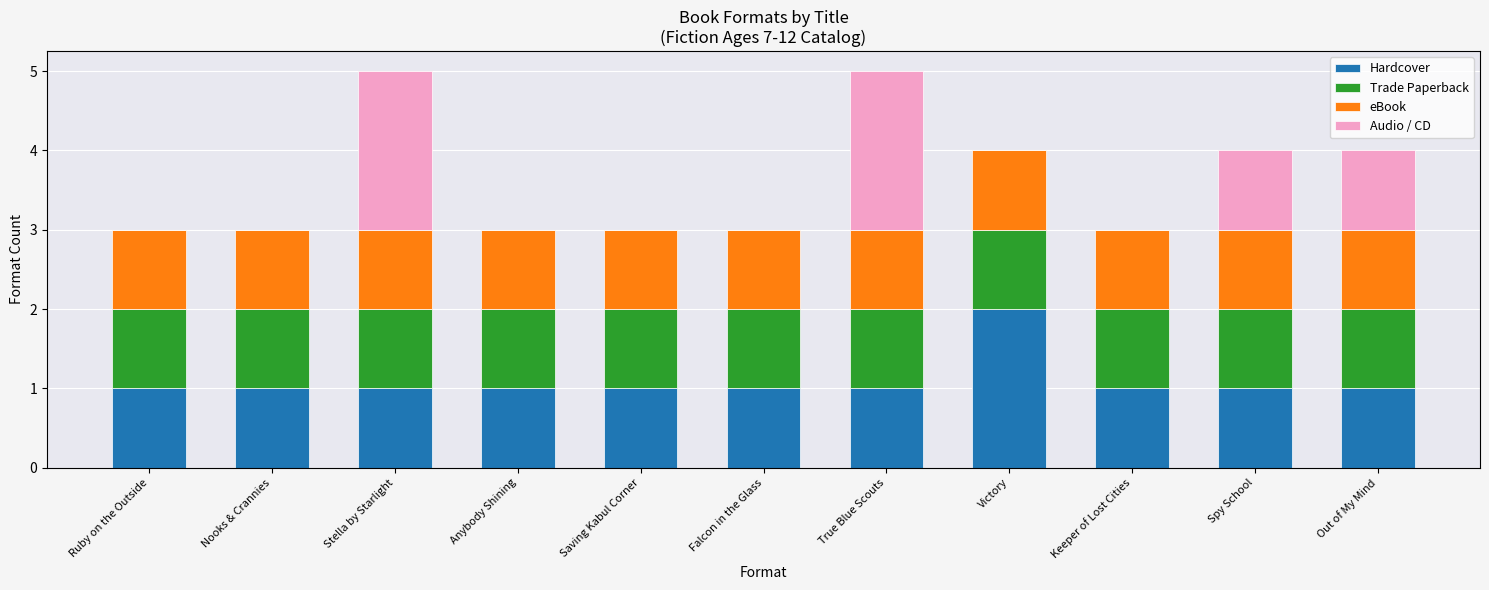

At which label does Hardcover reach its peak?

Victory